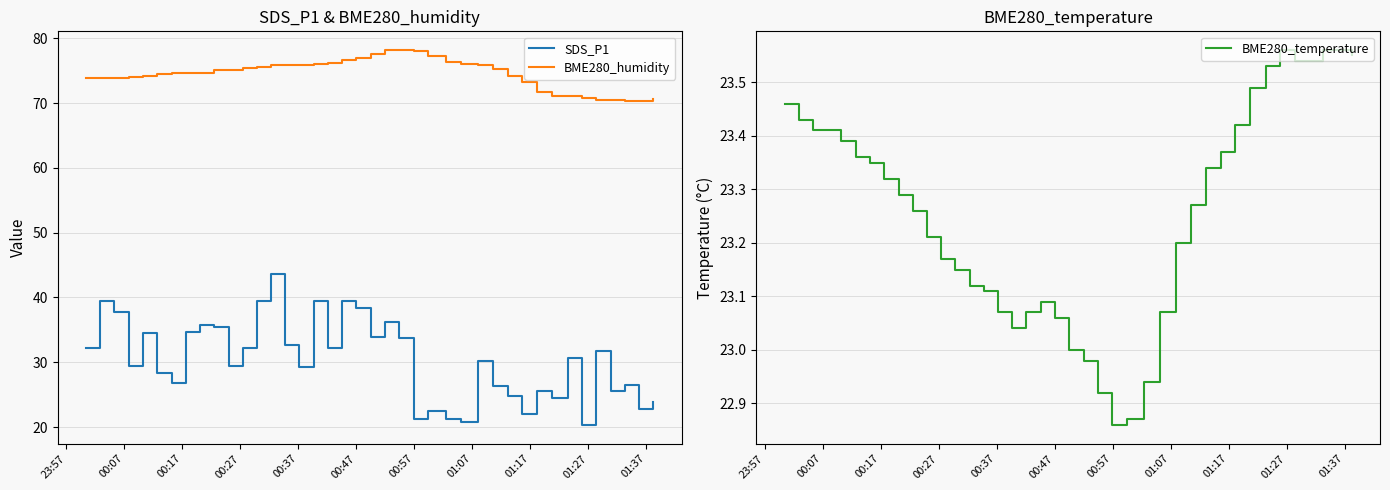

True or false: SDS_P1 and BME280_humidity cross at least once.

False